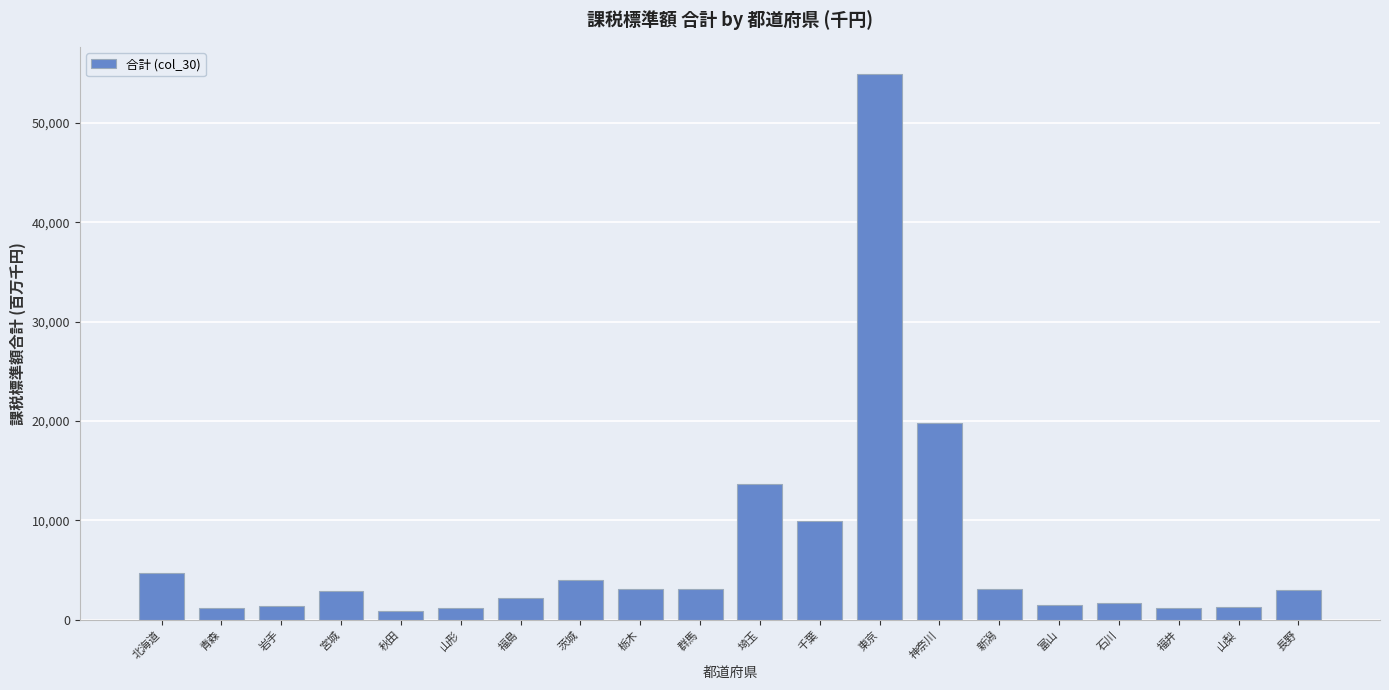

How many bars are there in total?

20